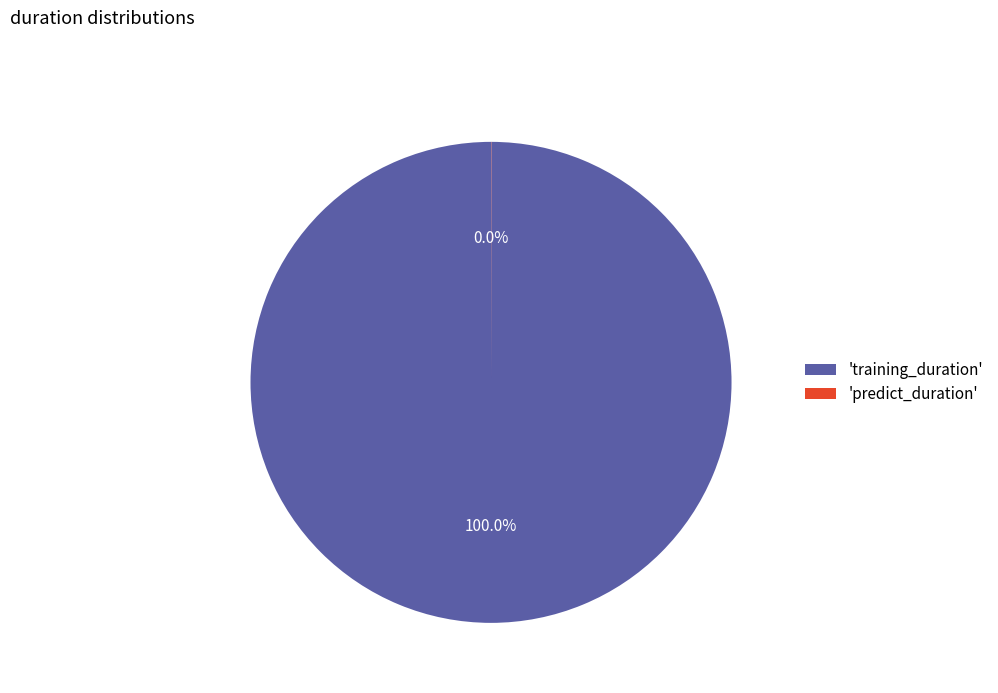

To the nearest percent, what is the average slice percentage?

50%